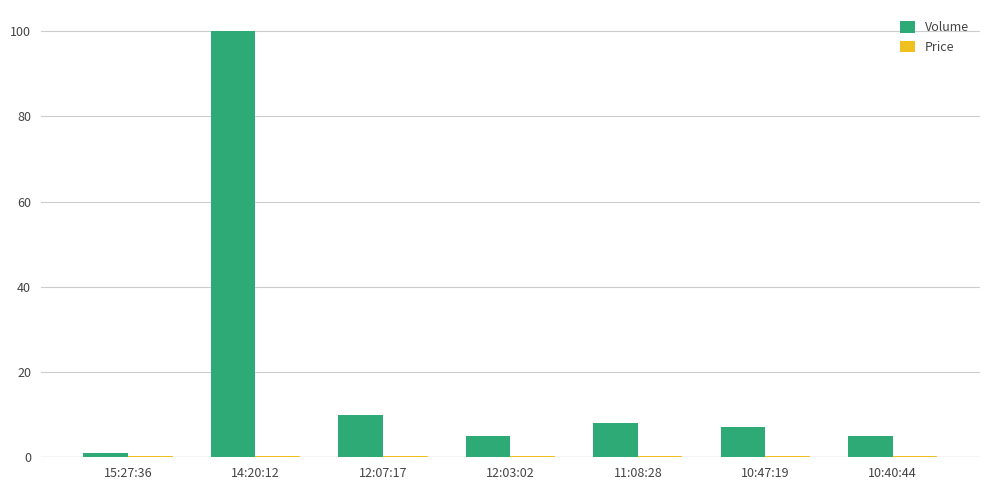

Does the chart contain stacked bars?

No